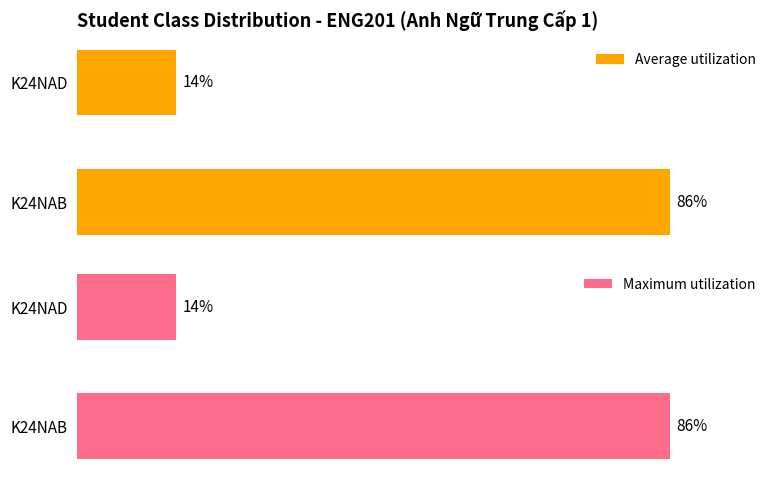

What is the value of the Average utilization bar at the 2nd from the left?

14.3